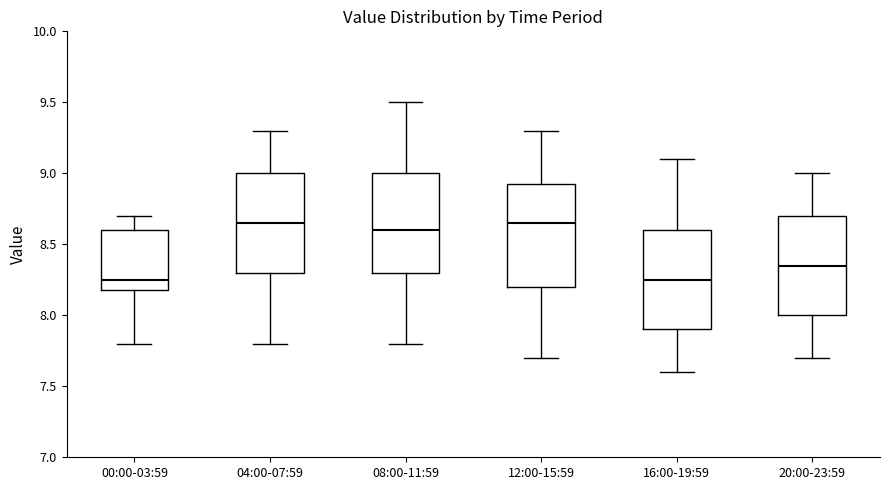

Where is the upper edge of the box for 20:00-23:59 on the y-axis? The values are not printed on the chart, so give them approximately, as read against the axis.

8.70